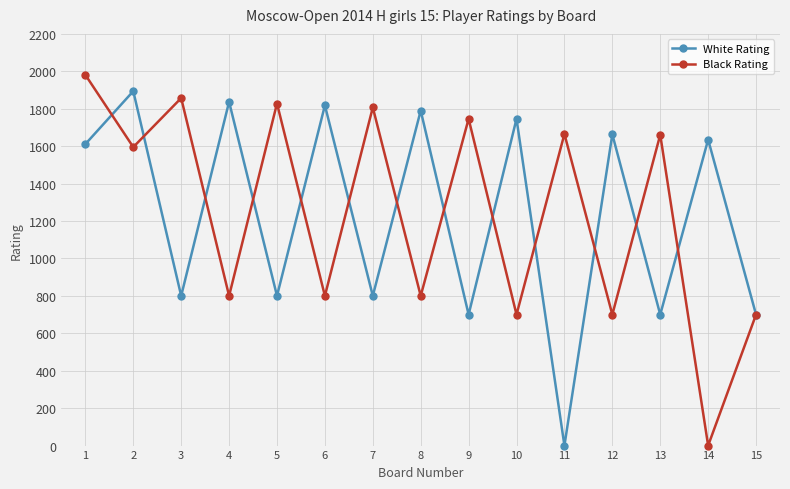

At which label does White Rating reach its peak?

2